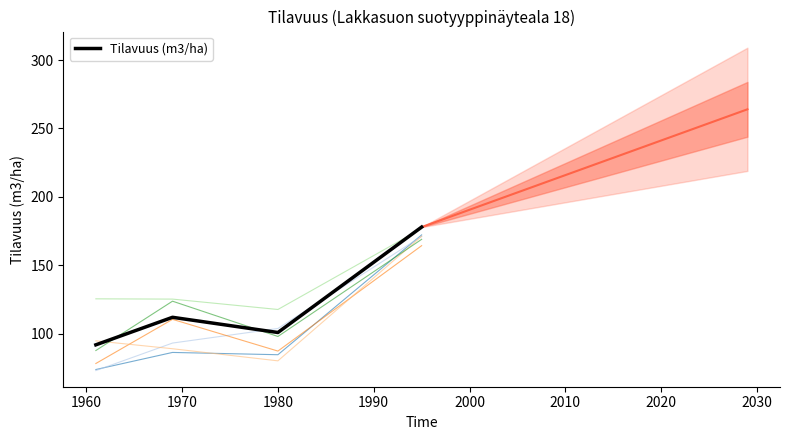

How many values are between 101 and 178?

3